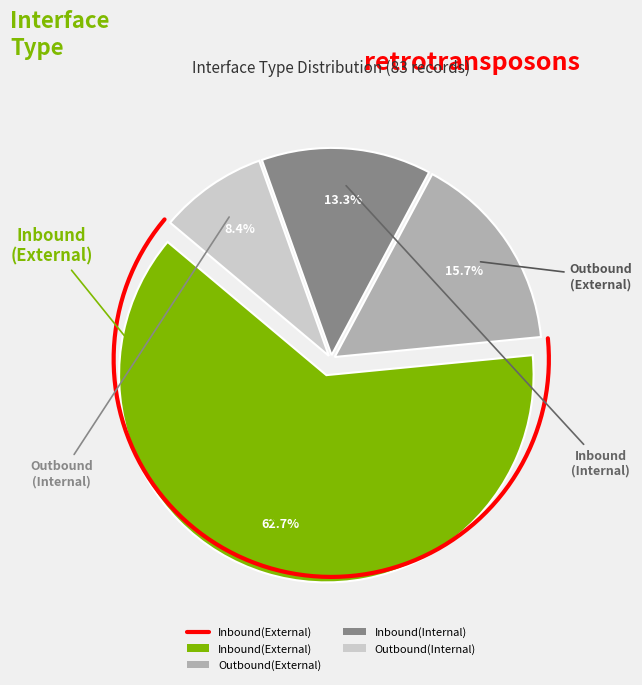

What percentage do Outbound(Internal) and Inbound(Internal) together represent?

21.7%